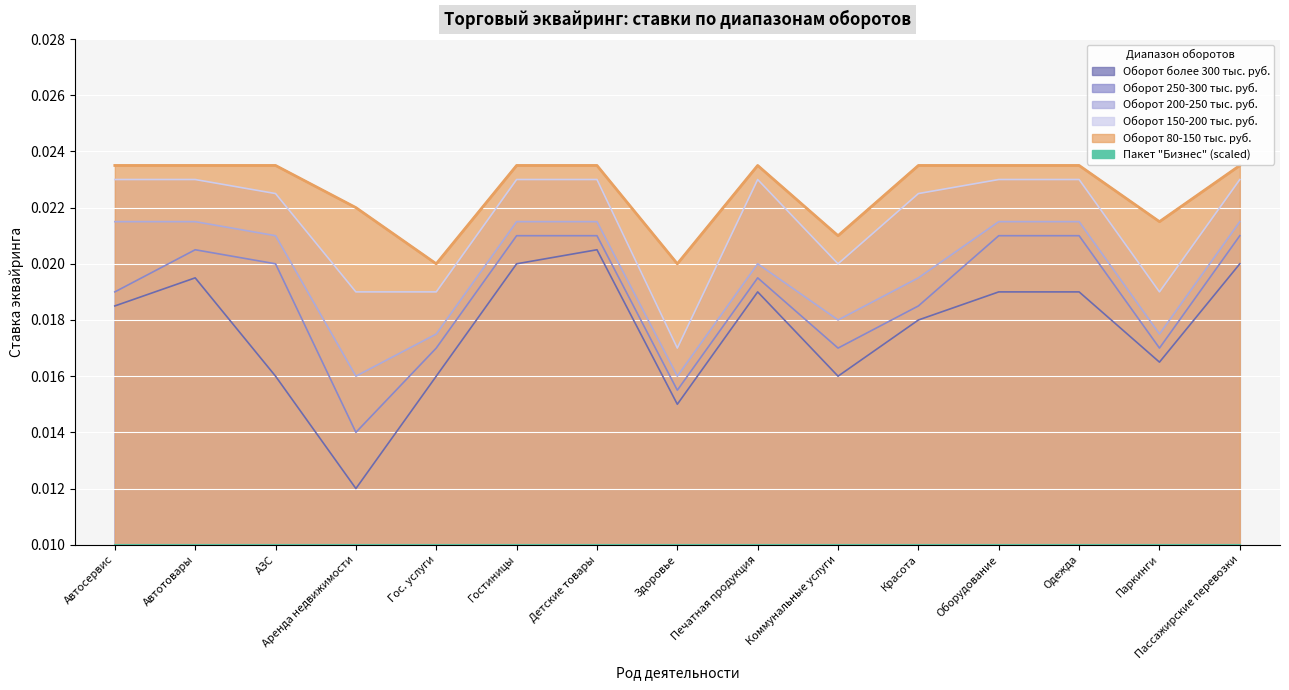

What is the total value across all series at Оборудование?

0.1